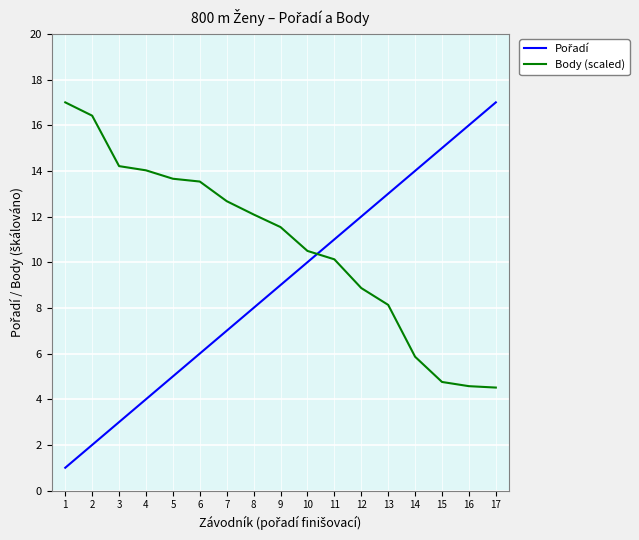

Which series has the largest total across all categories?

Body (scaled)